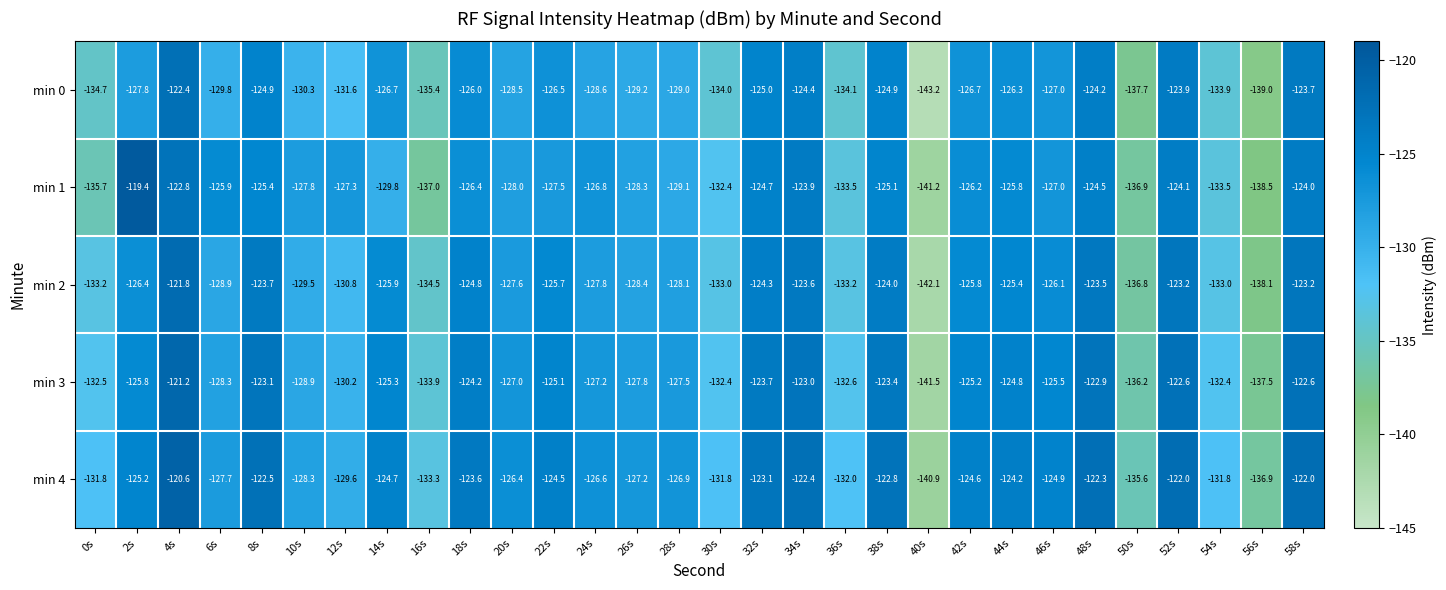

What is the total value across all series at 52s?

-615.8